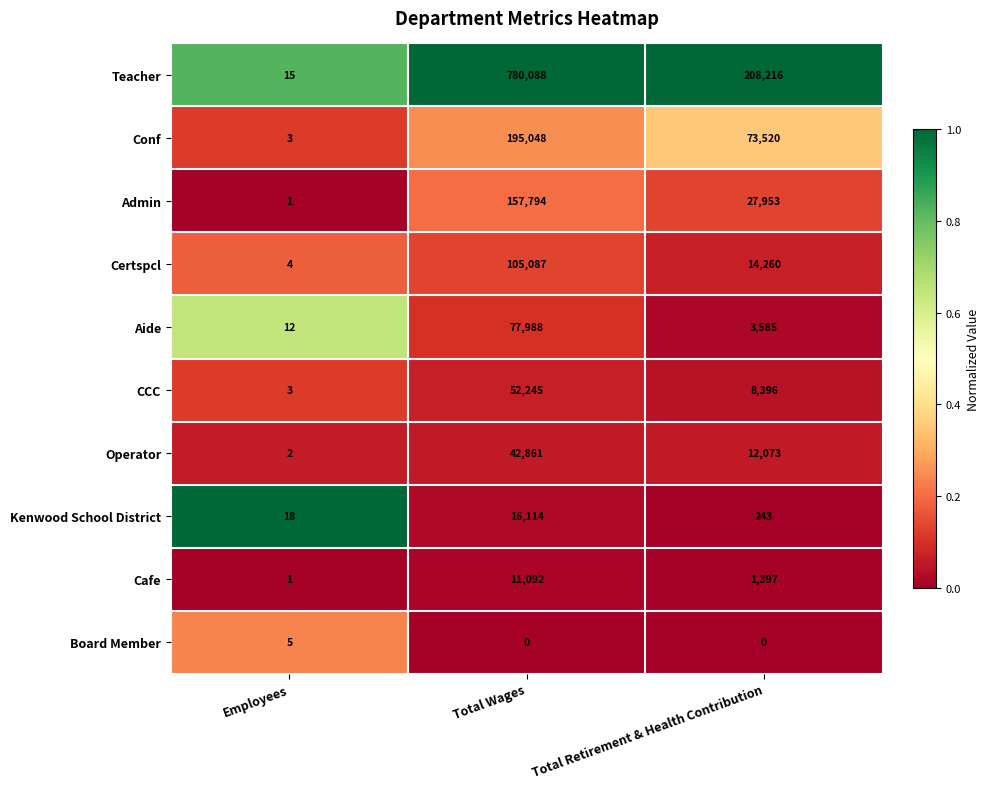

Rank the series at Total Wages from highest to lowest value.

Teacher, Conf, Admin, Certspcl, Aide, CCC, Operator, Kenwood School District, Cafe, Board Member